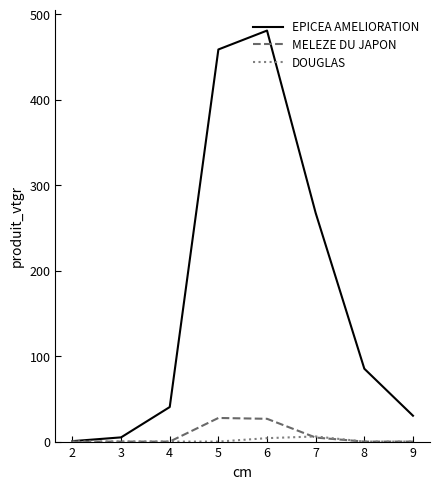

Rank the series by their maximum value, from highest to lowest.

EPICEA AMELIORATION, MELEZE DU JAPON, DOUGLAS